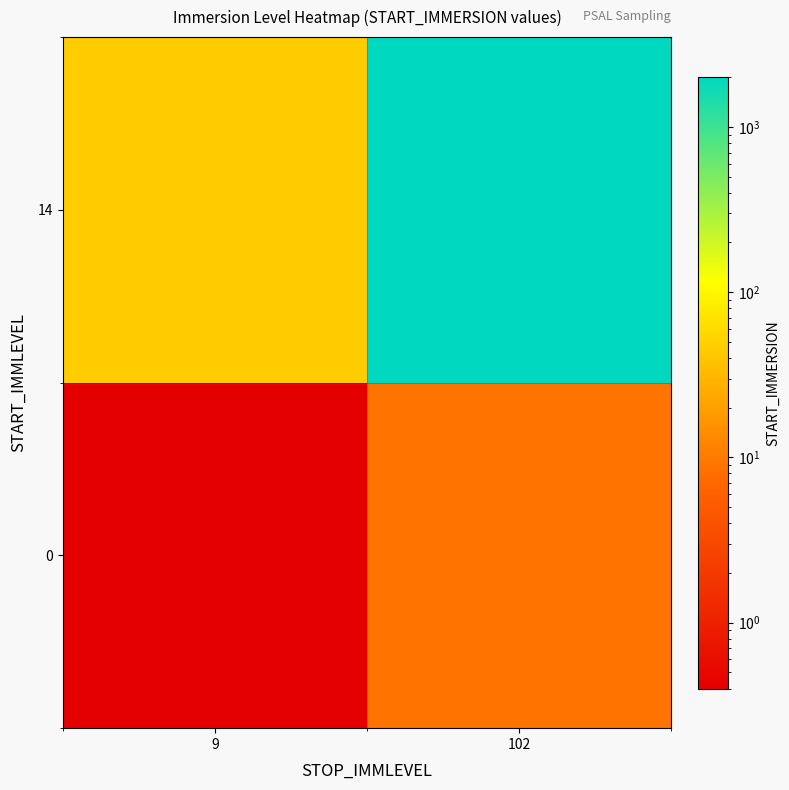

Which category has the lowest value across all series?

9